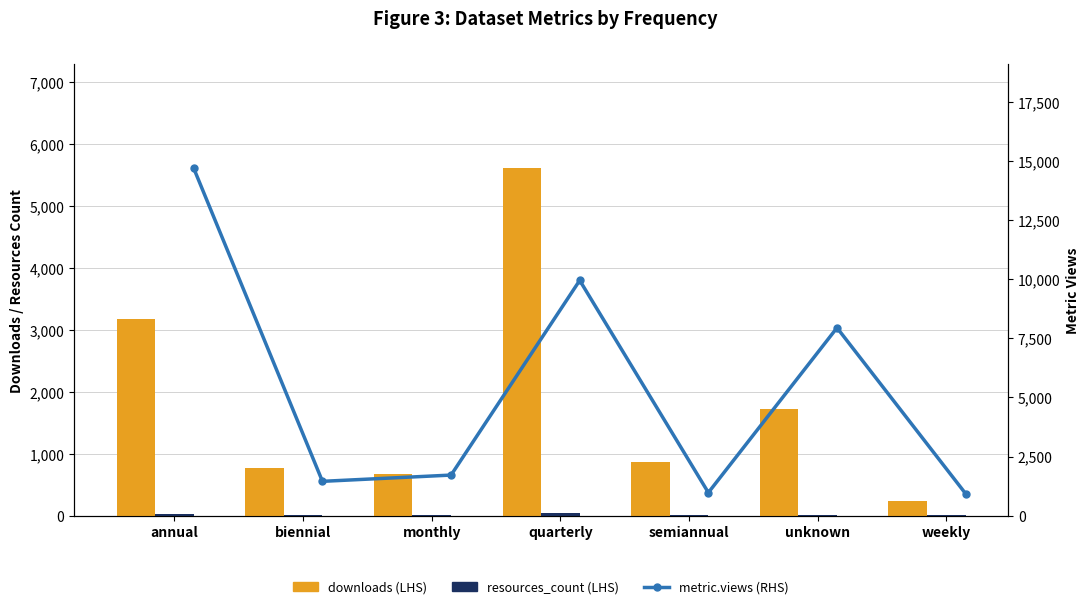

At which label is metric.views closest to 7810?

unknown